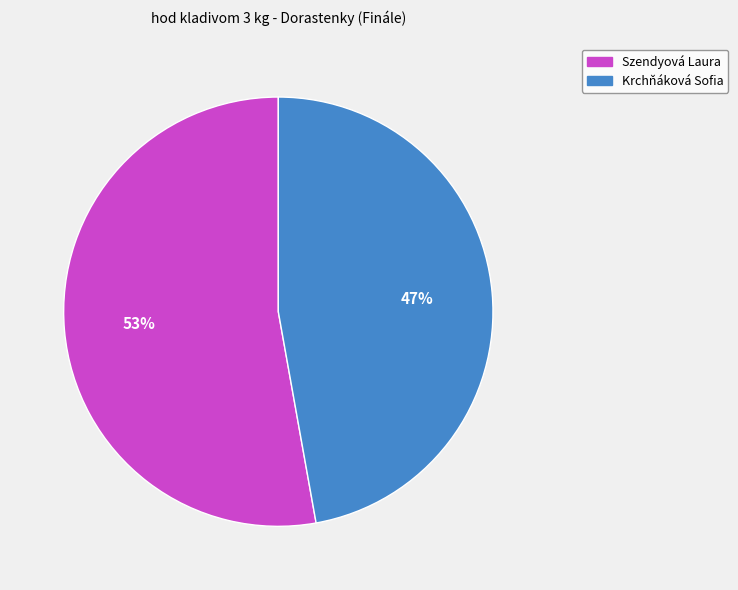

Which has a higher value, Krchňáková Sofia or Szendyová Laura?

Szendyová Laura